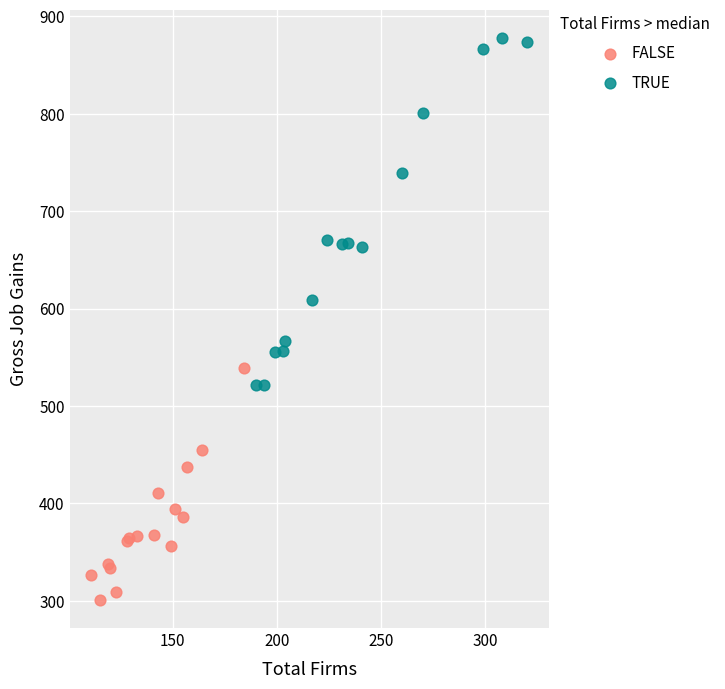

Which series has the widest spread of Y values?

TRUE